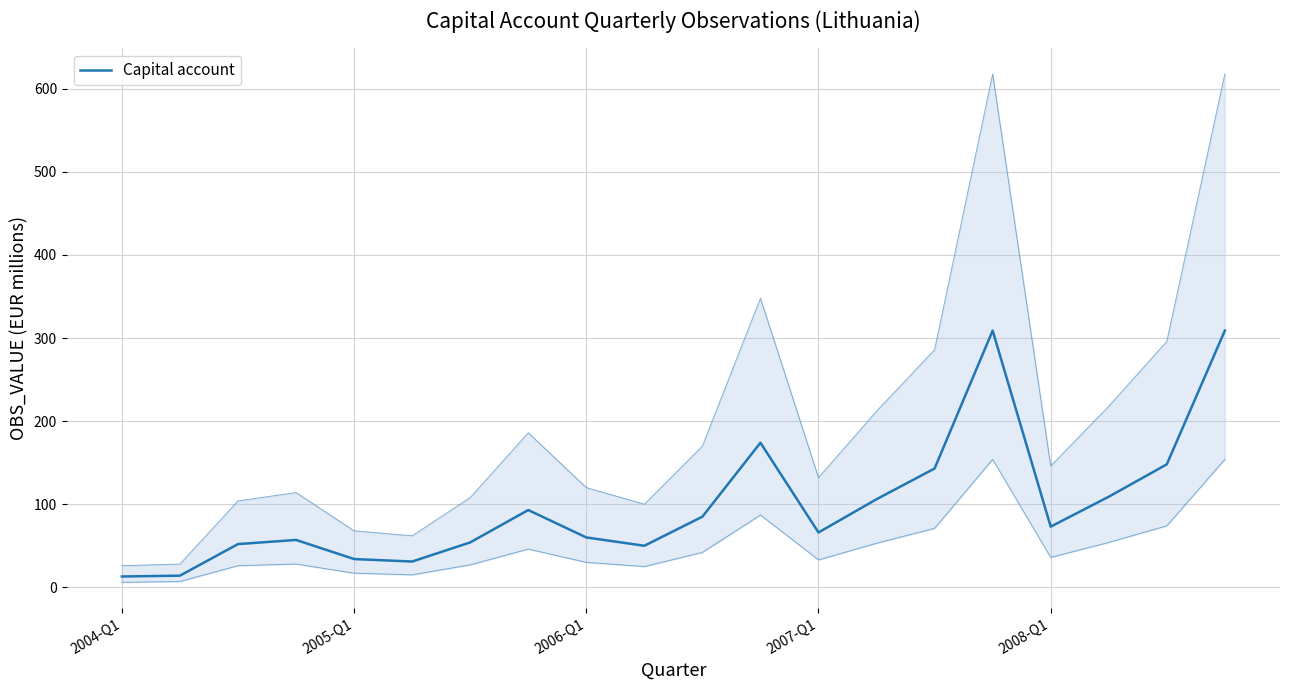

What is the sum of the values at 2005-Q1 and 8?

74